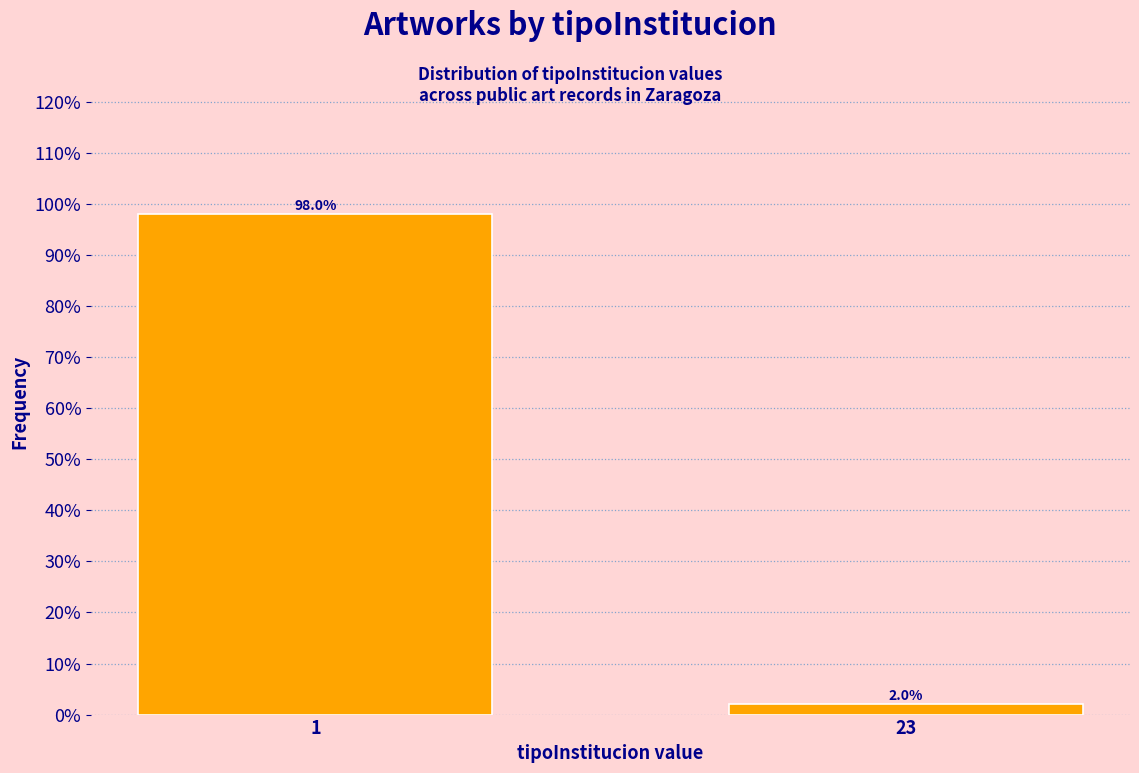

Reading left to right, transcribe all the data shown in this chart.

98	2